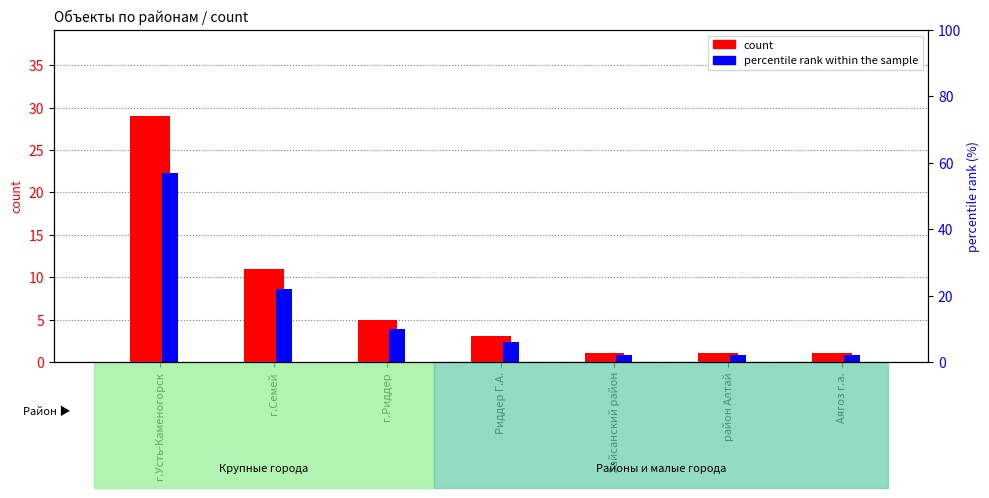

What position from the right is Зайсанский район?

3